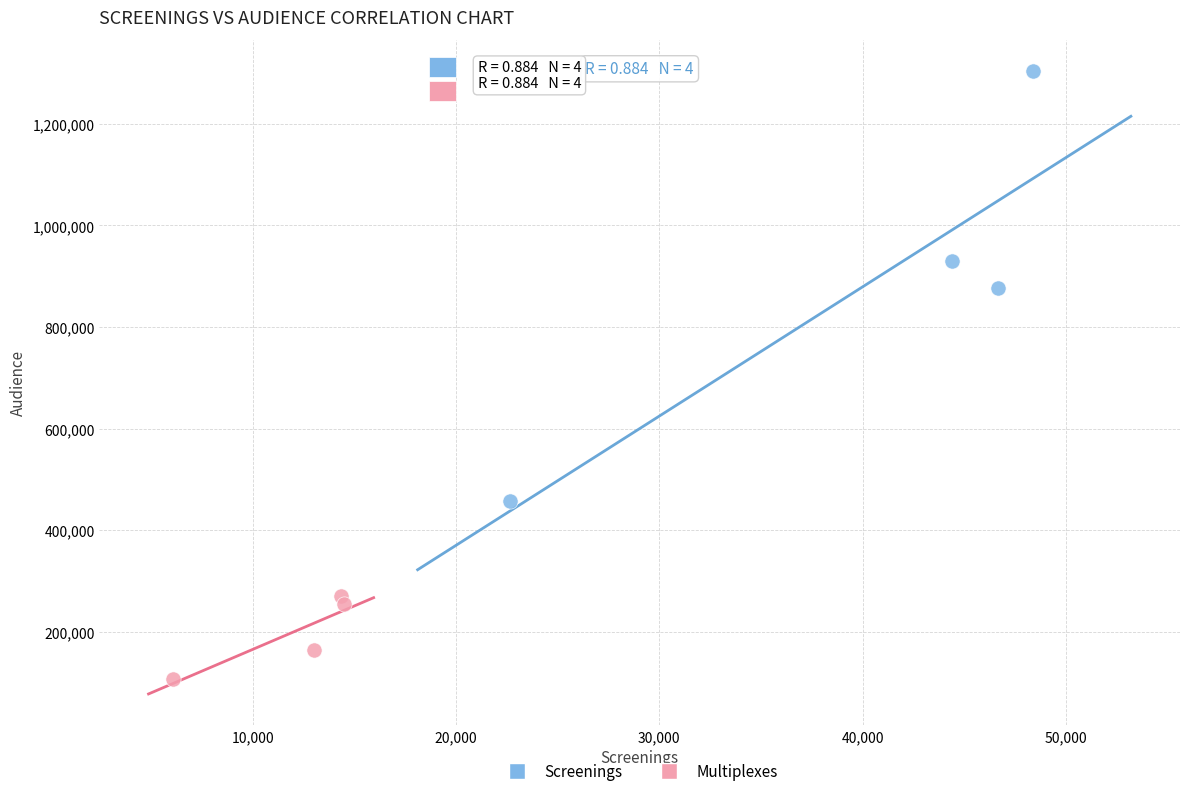

Which series contains the lowest Y value?

Multiplexes